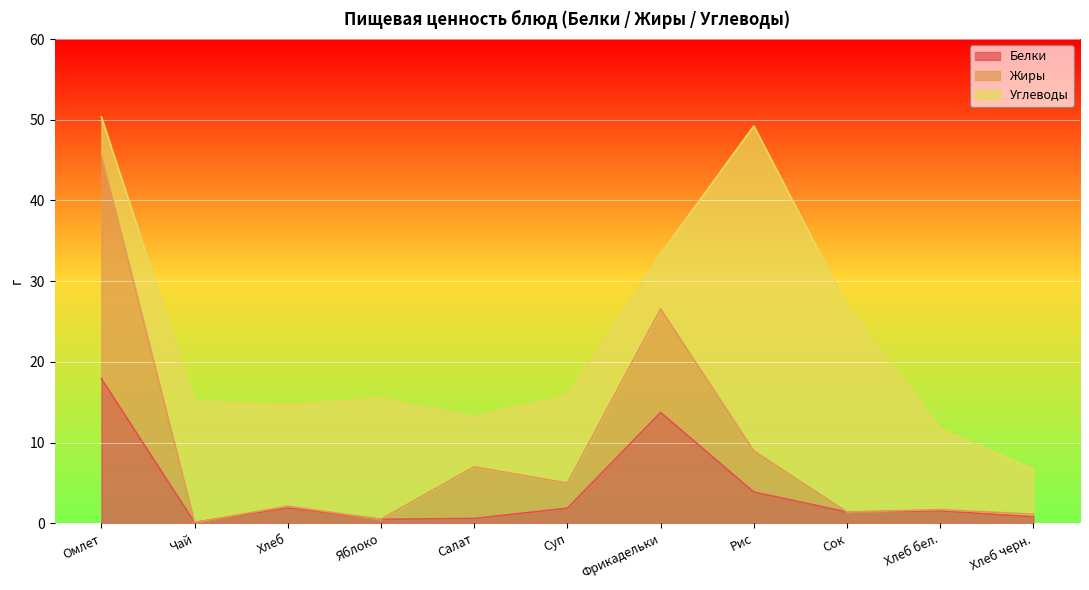

True or false: Жиры and Белки intersect in this chart.

False